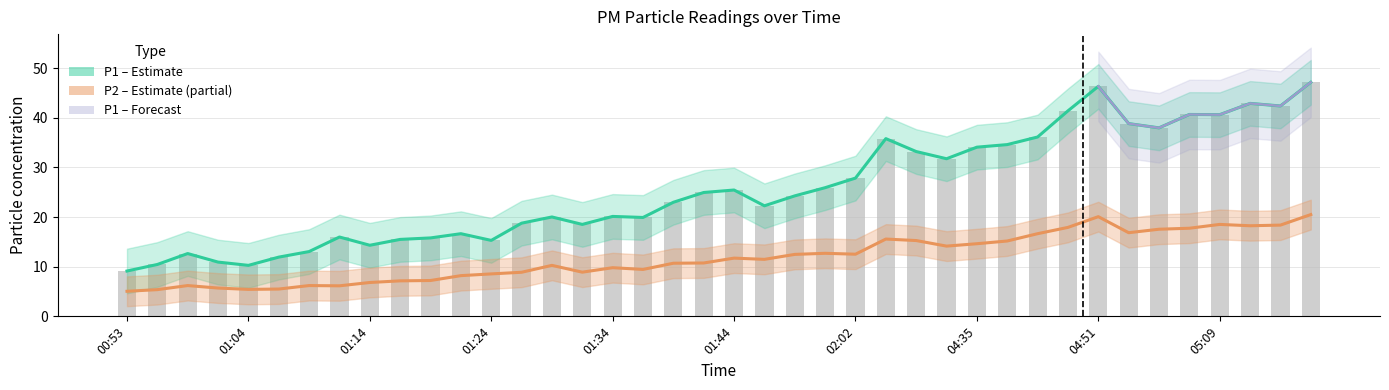

What is the difference between the P2 values at 05:16 and 01:36?

8.8